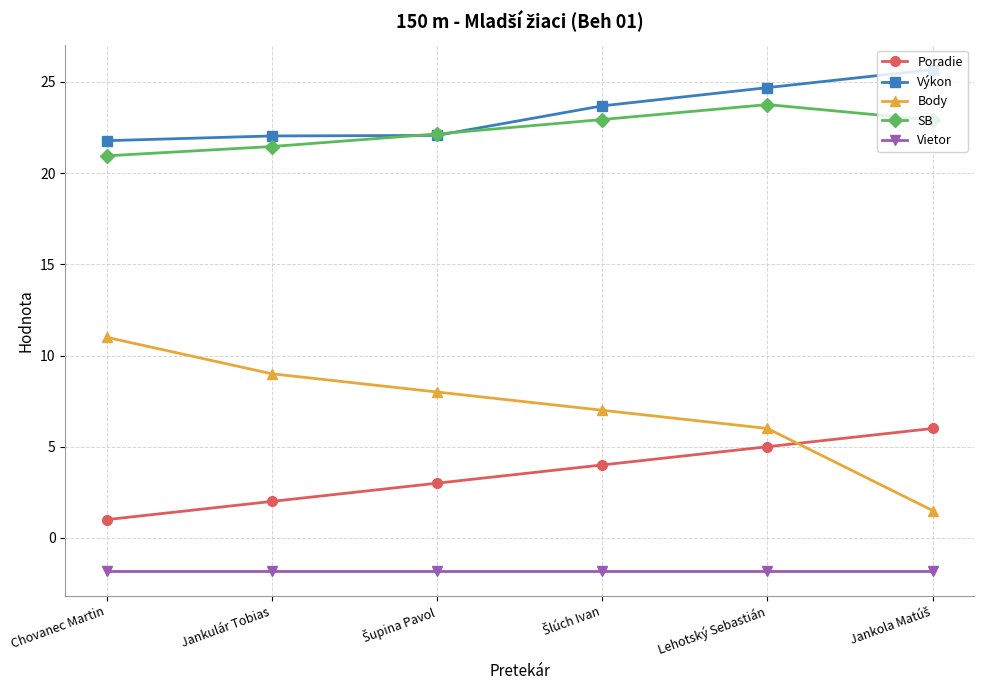

Is this an area chart (filled region under the line)?

No